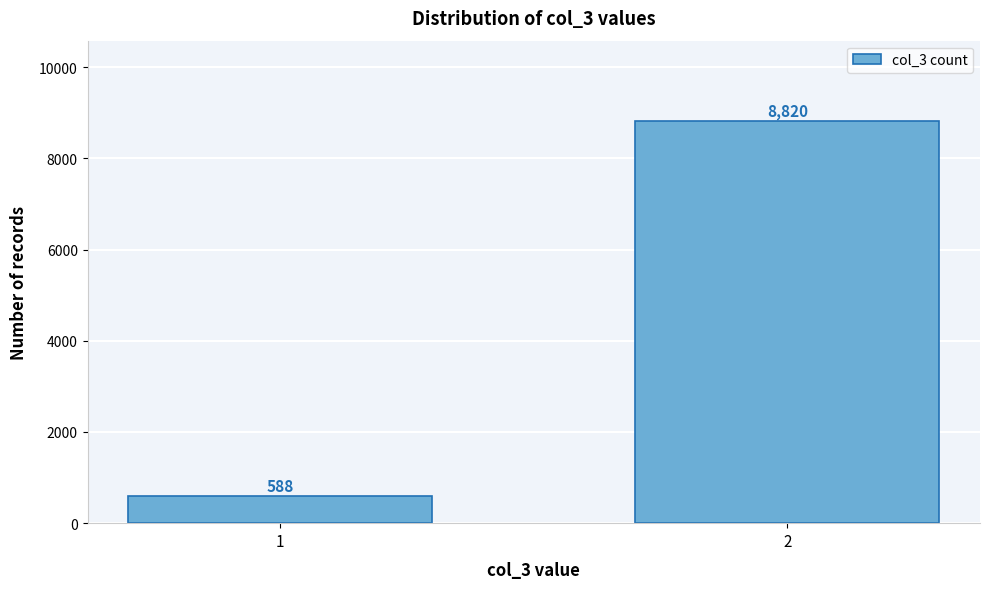

Reading left to right, transcribe all the data shown in this chart.

1=588	2=8820